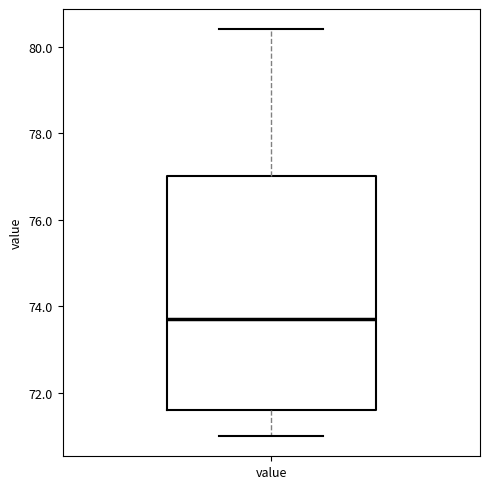

Transcribe this box plot: give where the median line is, the range the box spans, and where the two whiskers end, as read against the y-axis. The values are not printed on the chart, so give them approximately, as read against the axis.

median 73.8, box 71.6 to 77.0, whiskers 71.0 to 80.4